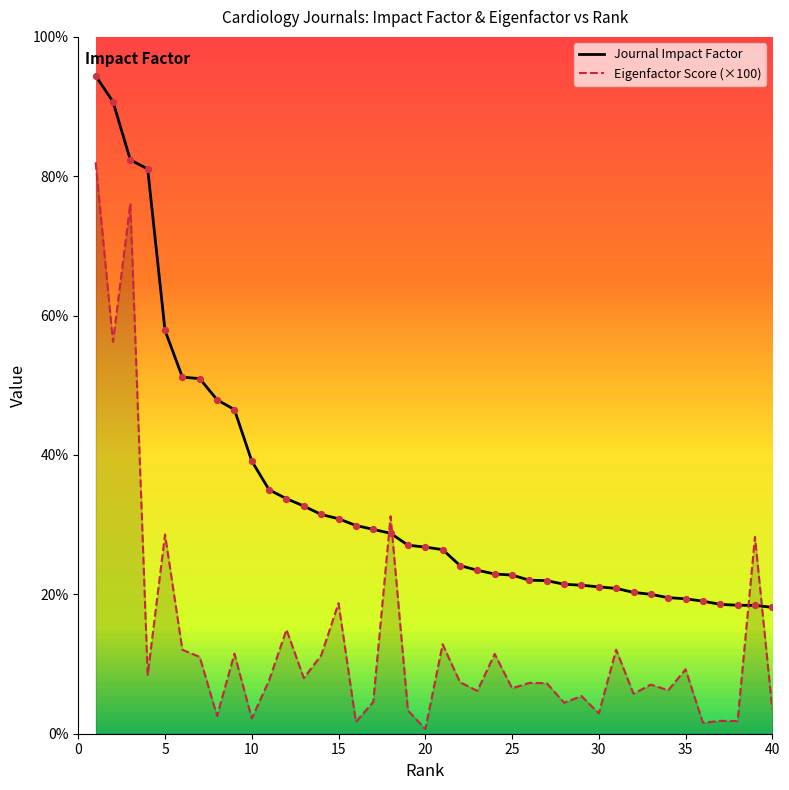

Is the value of Eigenfactor Score (×100) at 38 greater than the value of Journal Impact Factor at 30?

No